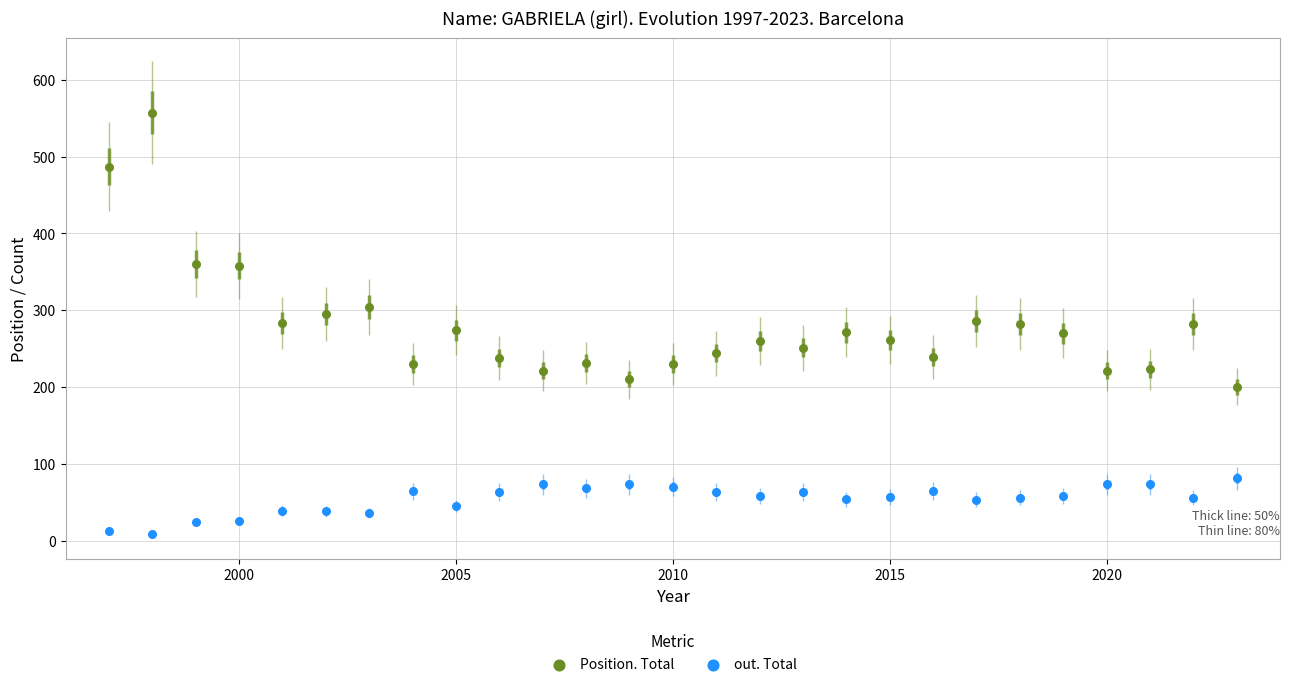

Which series reaches the maximum Y coordinate?

Position. Total